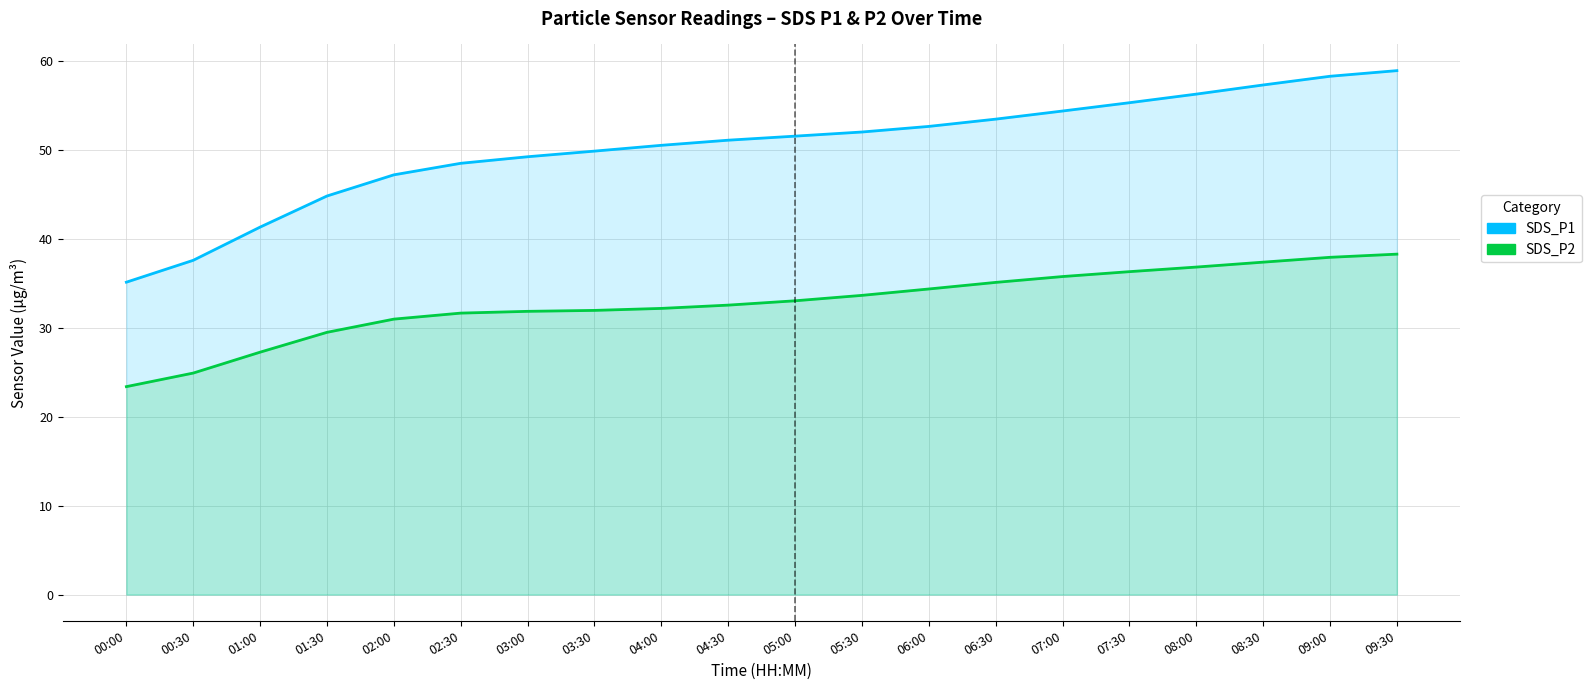

How many data points in SDS_P2 are less than 33?

10